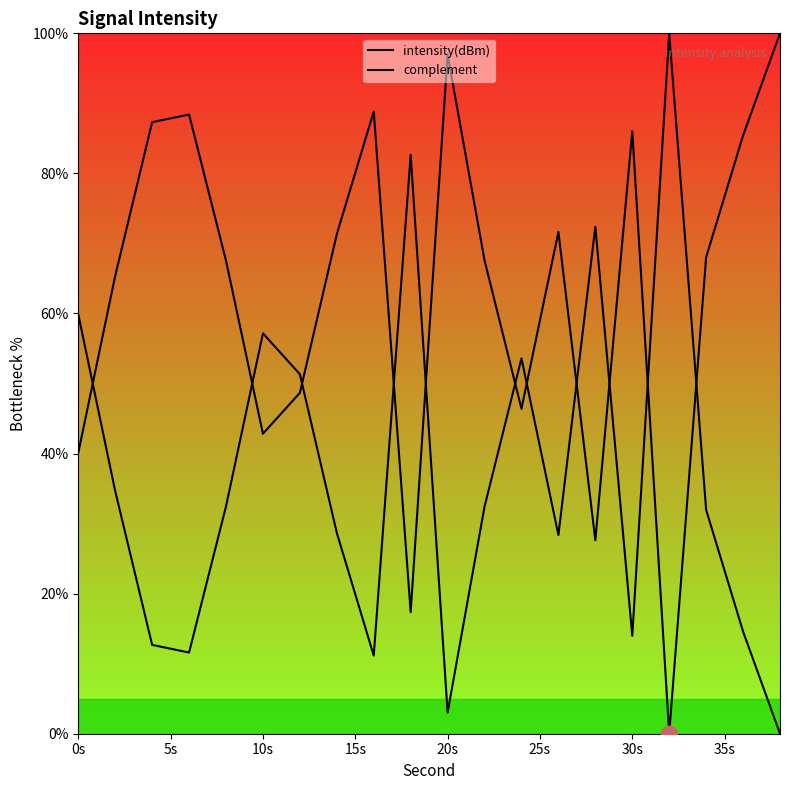

How many lines are shown in the chart?

2